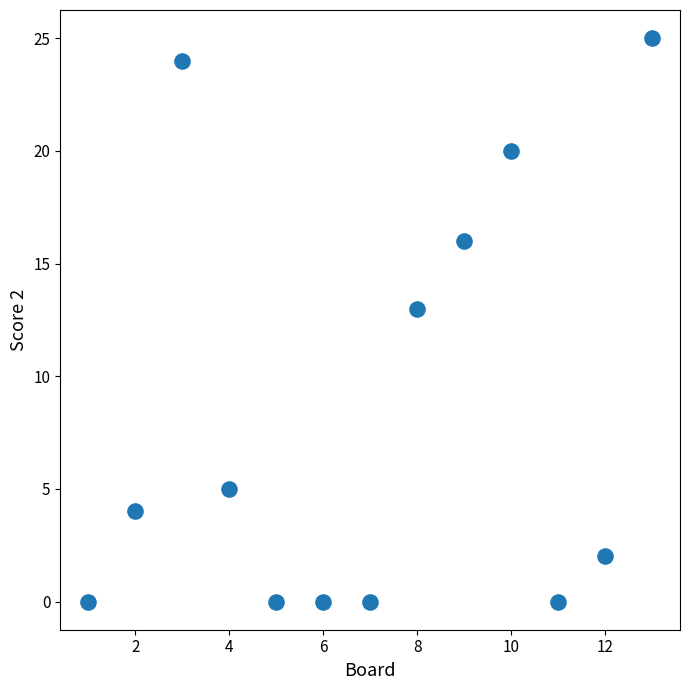

What Y value in the scatter plot is closest to 12?

13